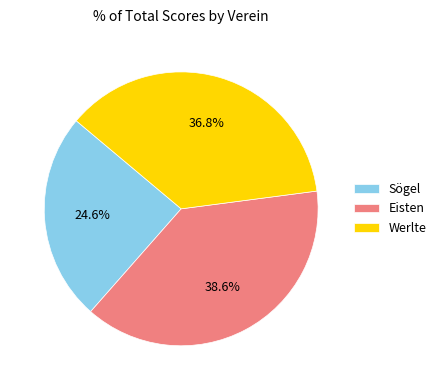

To the nearest percent, what is the difference between the largest and smallest slice percentages?

14%